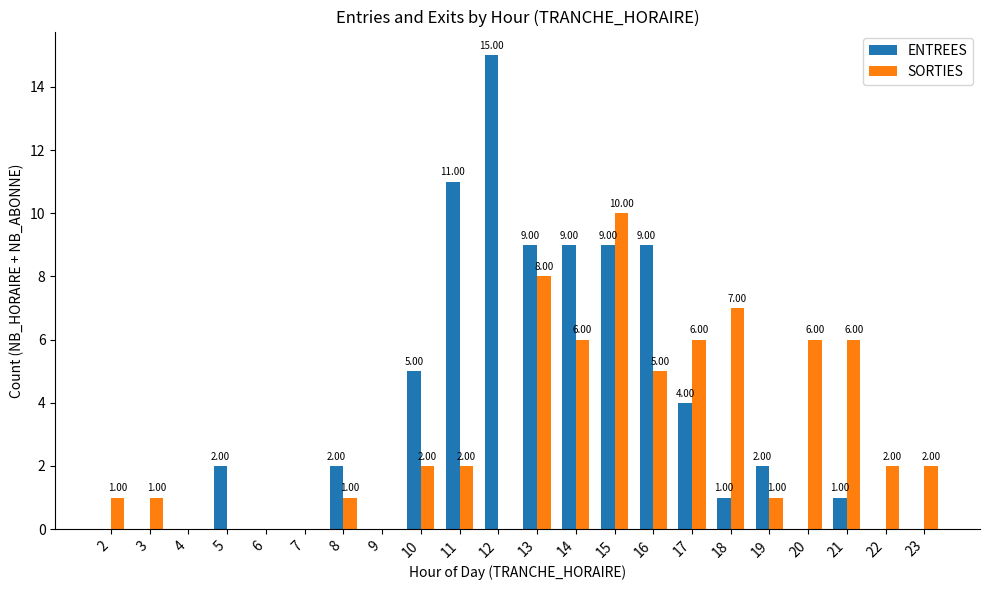

Is it true that ENTREES equals 4 at 17?

True